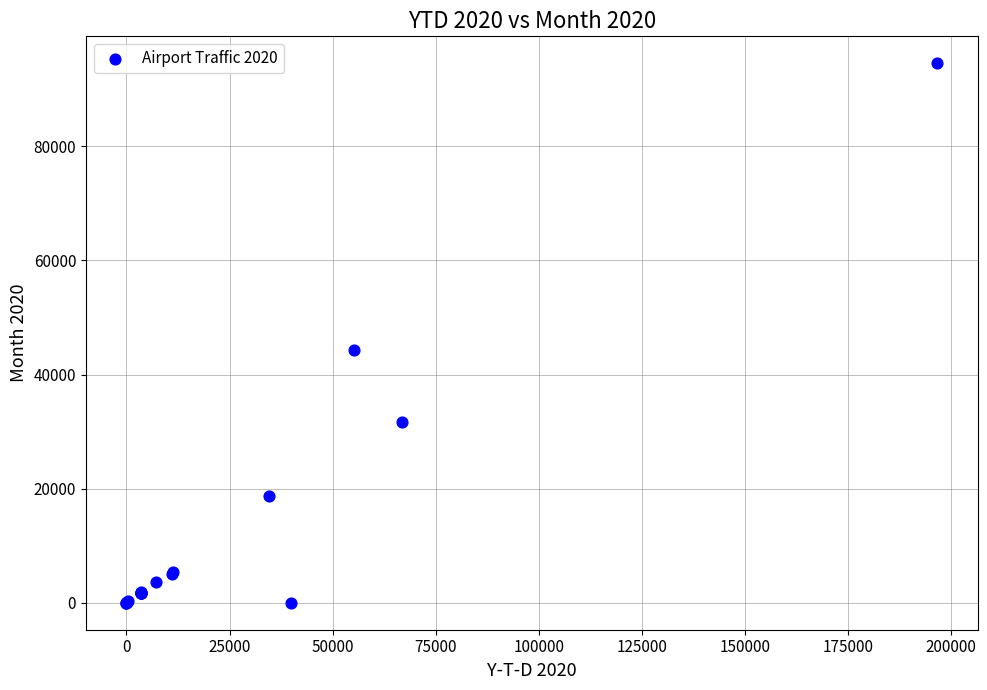

What Y value in the scatter plot is closest to 47271?

44248